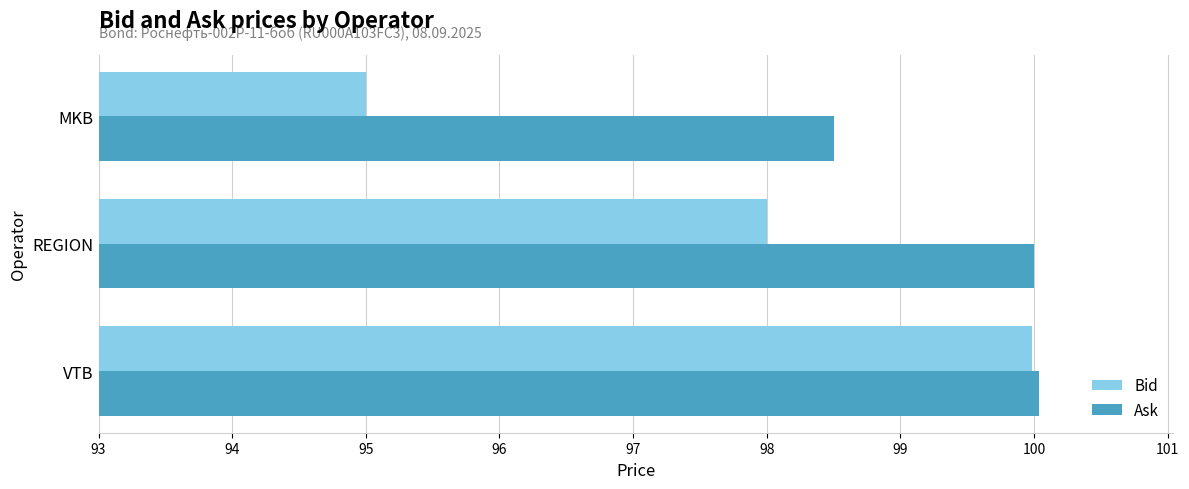

What is the lowest value of the Ask series?

98.5